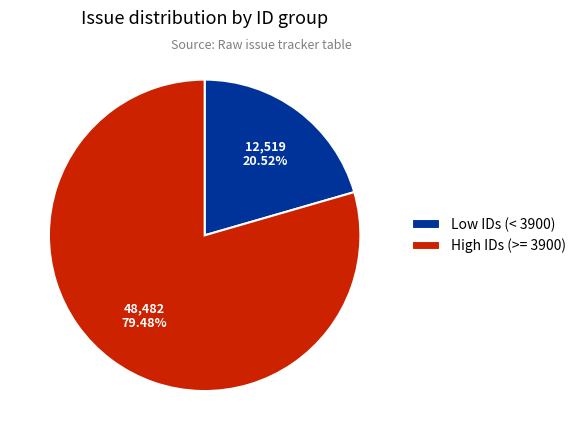

Which category has the biggest portion of the pie?

High IDs (>= 3900)